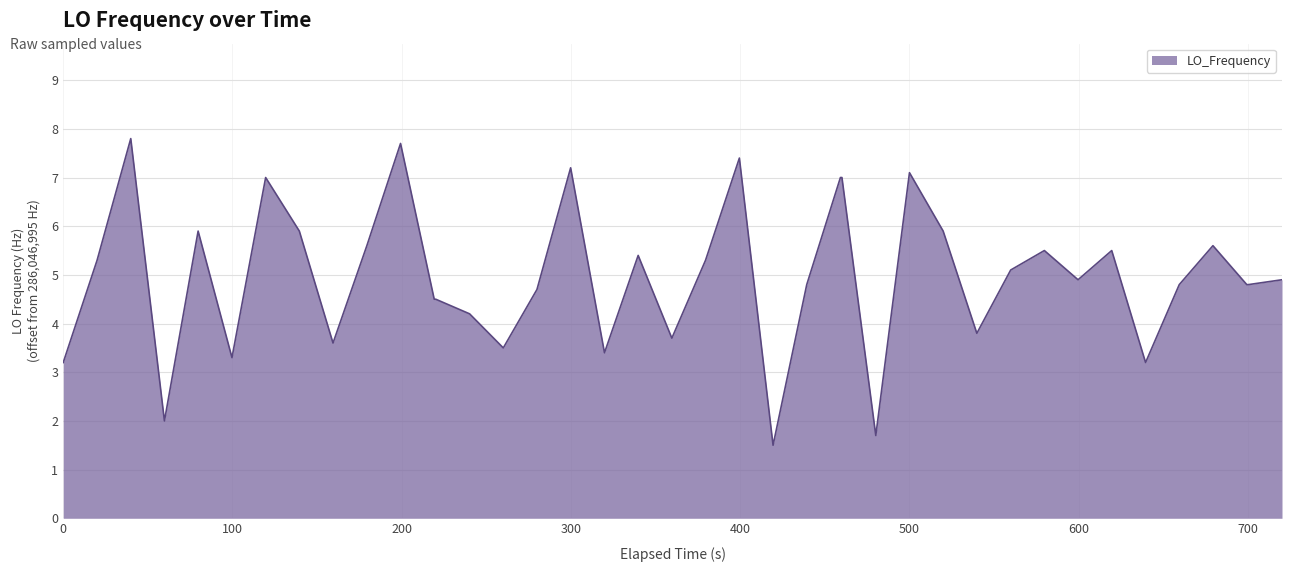

What is the difference between the maximum and minimum values?

6.3